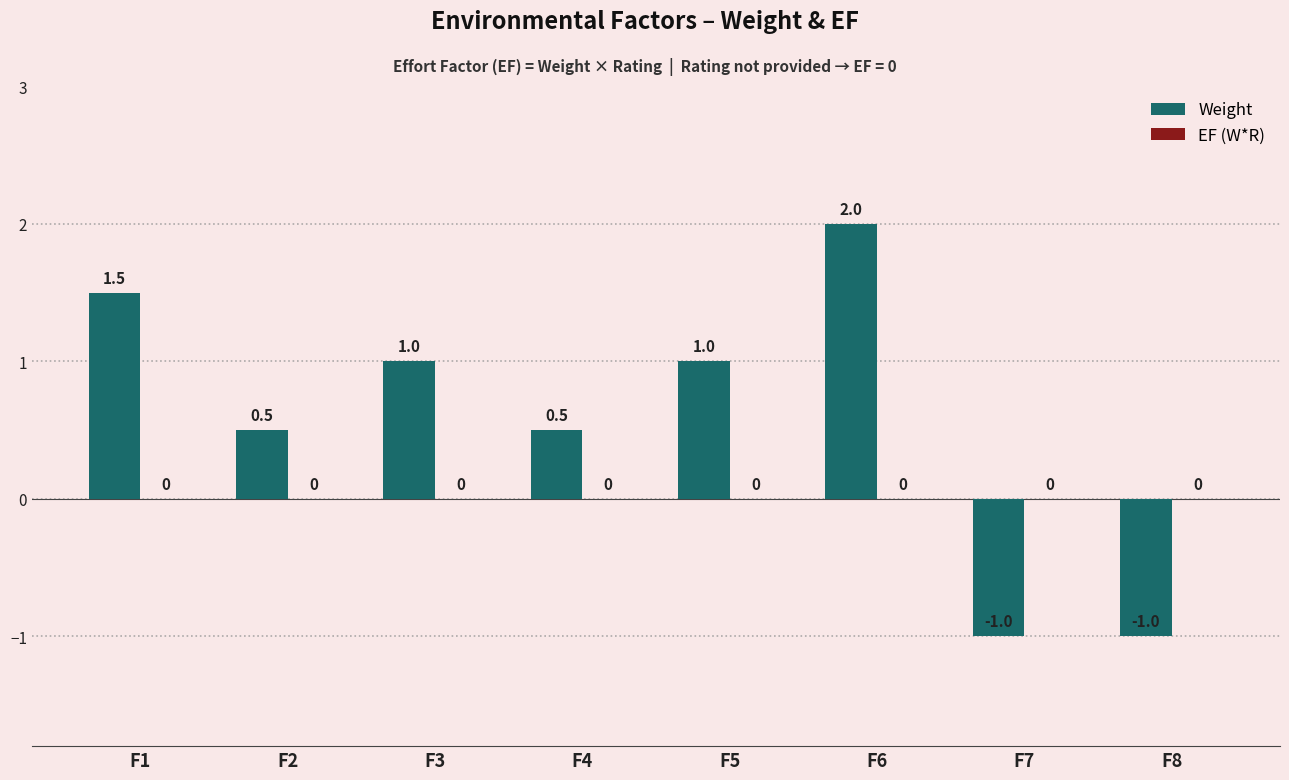

Which has a higher value, F3 or F7?

F3